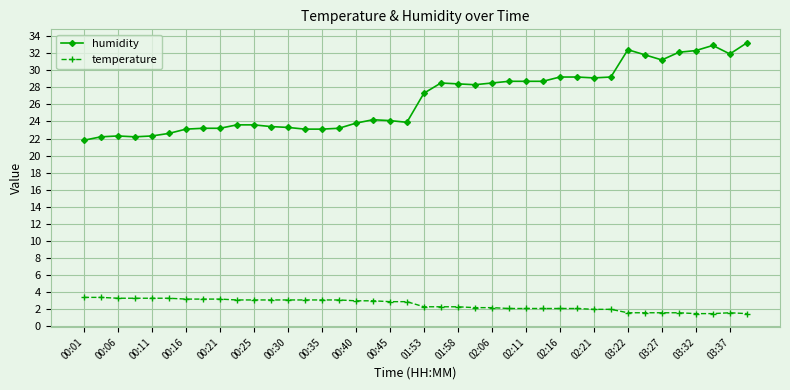

True or false: temperature and humidity intersect in this chart.

False